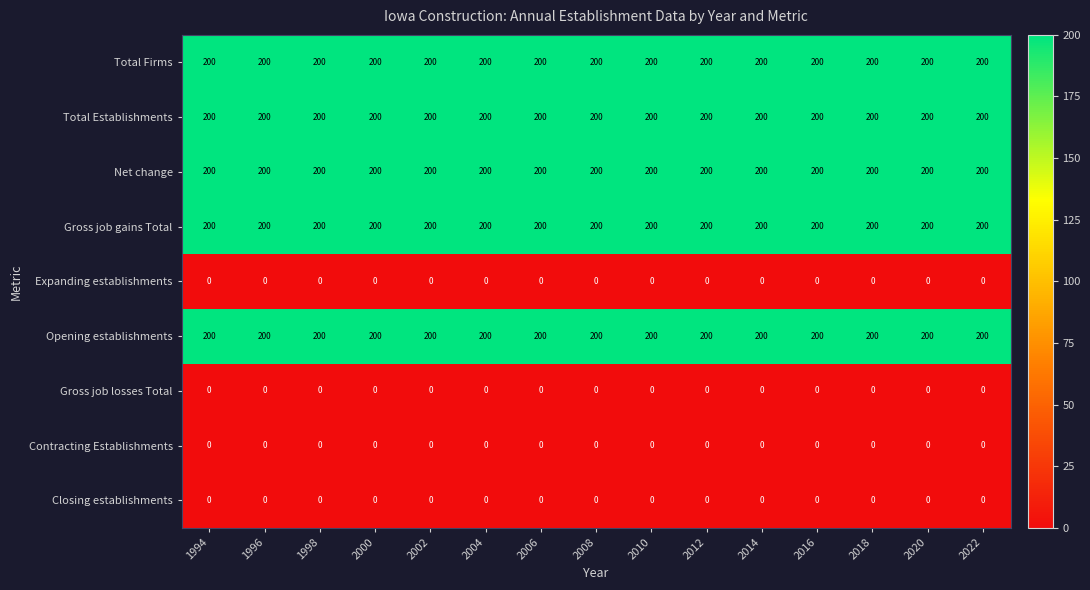

What is the difference between the highest and lowest values at 2006?

200